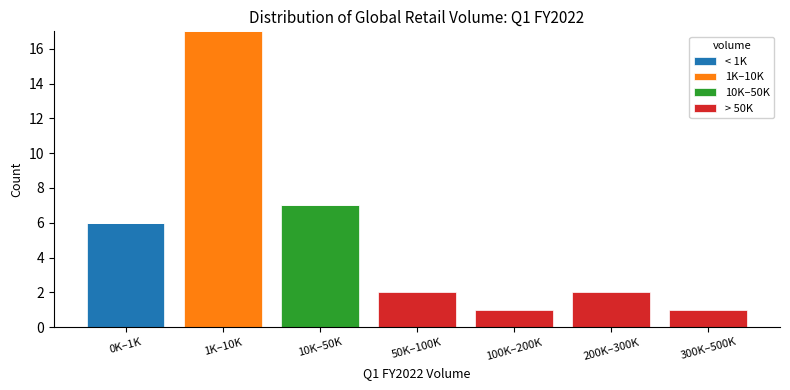

Reading left to right, list the values for the < 1K series.

0K–1K=6	1K–10K=0	10K–50K=0	50K–100K=0	100K–200K=0	200K–300K=0	300K–500K=0